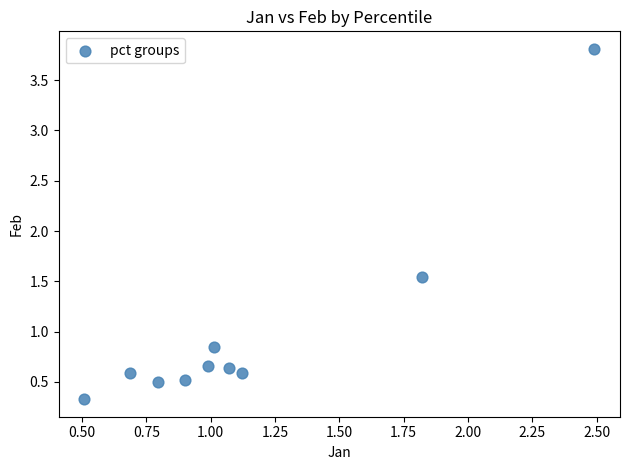

What is the average Y value?

1.0